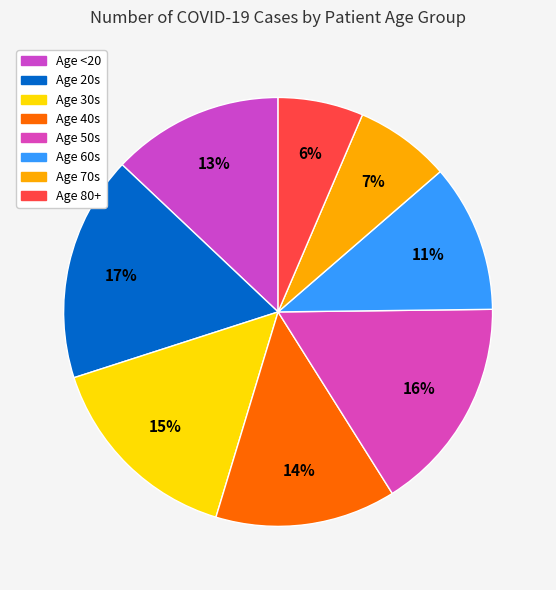

How many segments does this pie chart have?

8